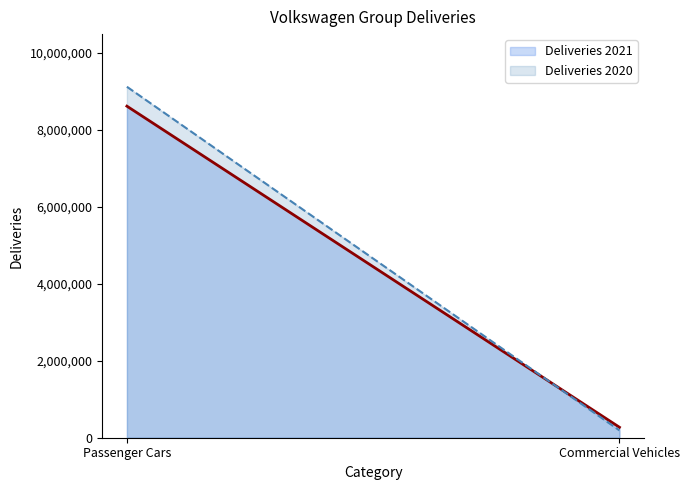

What are all the series names shown in the legend?

Deliveries 2021, Deliveries 2020